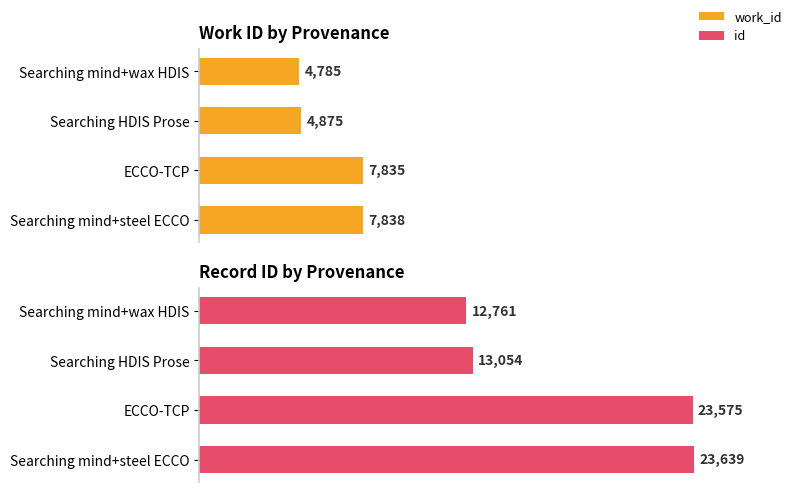

Reading left to right, extract all data points from this chart.

work_id: 4785	4875	7835	7838
id: 12761	13054	23575	23639